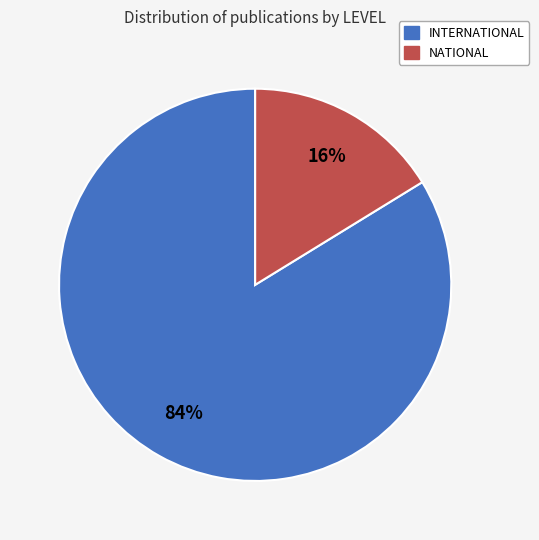

How many slices are in this pie chart?

2